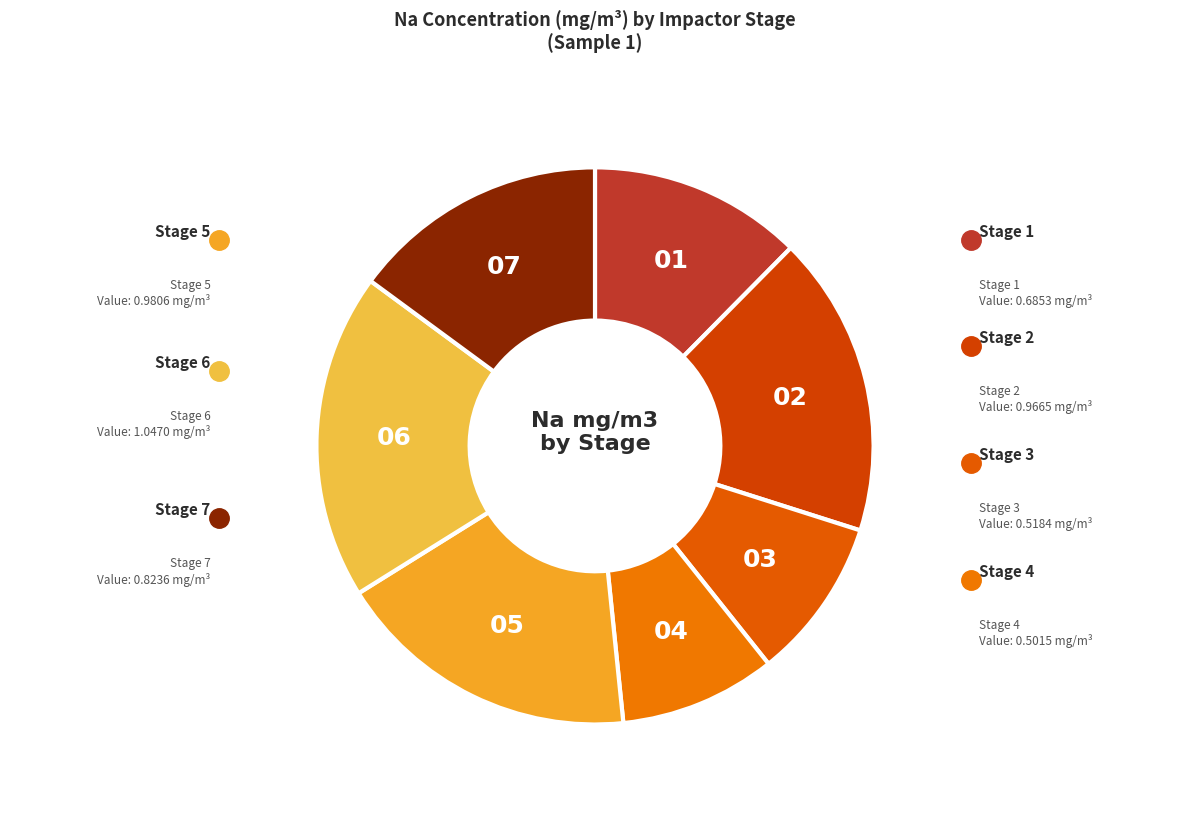

How many slices are in this pie chart?

7